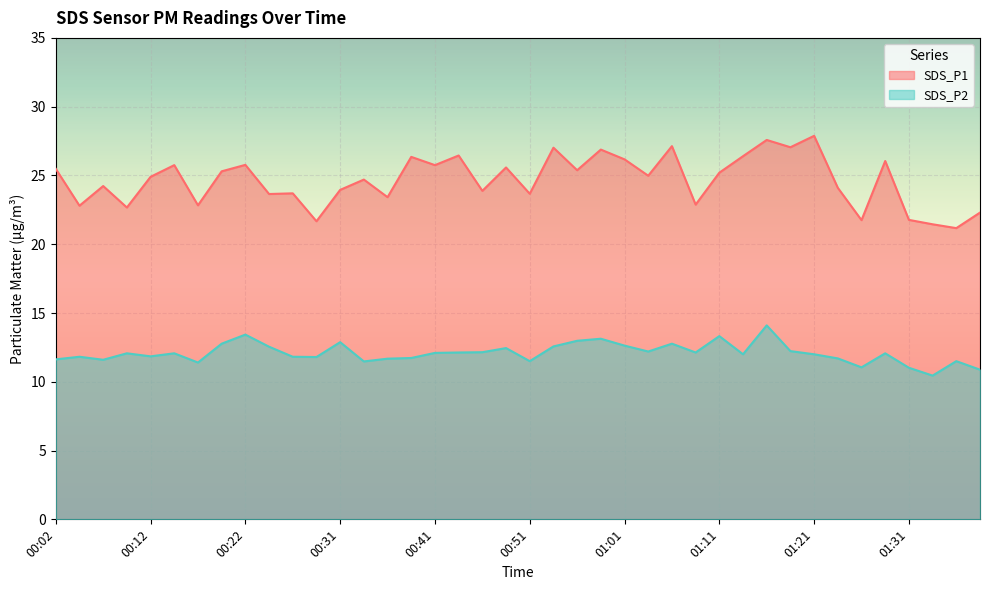

What is the average value of the SDS_P2 series?

12.1